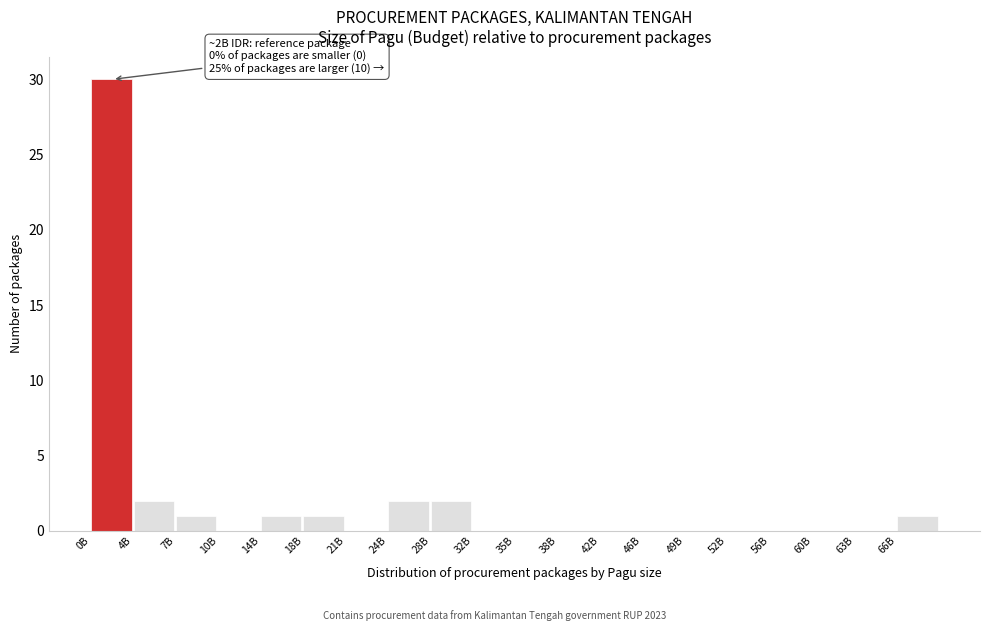

Reading right to left, what are all the values shown in this chart?

66B=1	63B=0	60B=0	56B=0	52B=0	49B=0	46B=0	42B=0	38B=0	35B=0	32B=0	28B=2	24B=2	21B=0	18B=1	14B=1	10B=0	7B=1	4B=2	0B=30